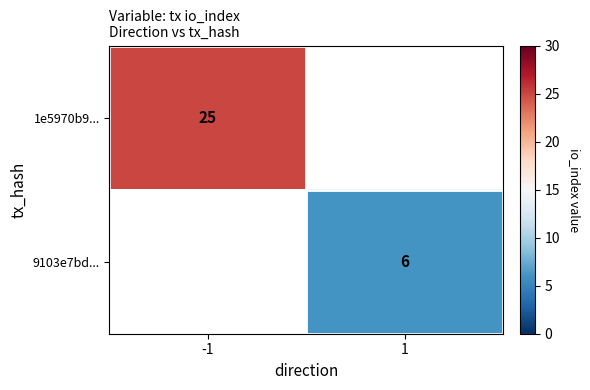

How many distinct data groups are displayed?

2